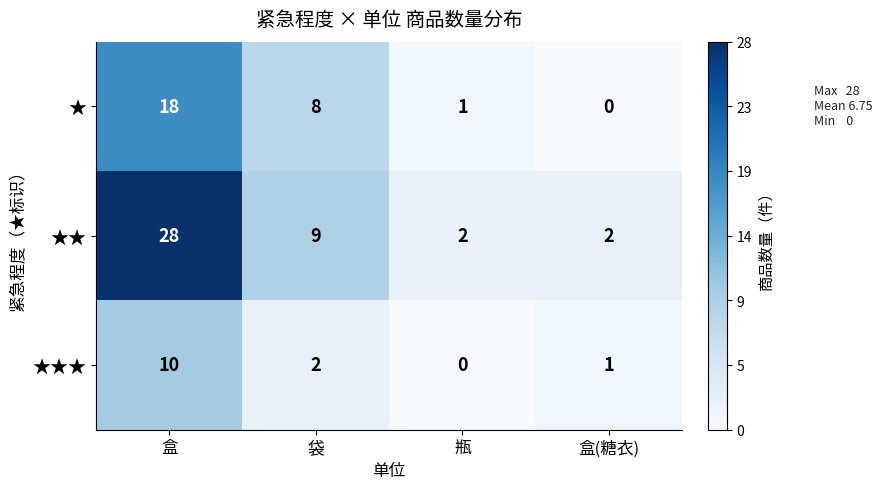

Which series has the widest spread of values?

★★